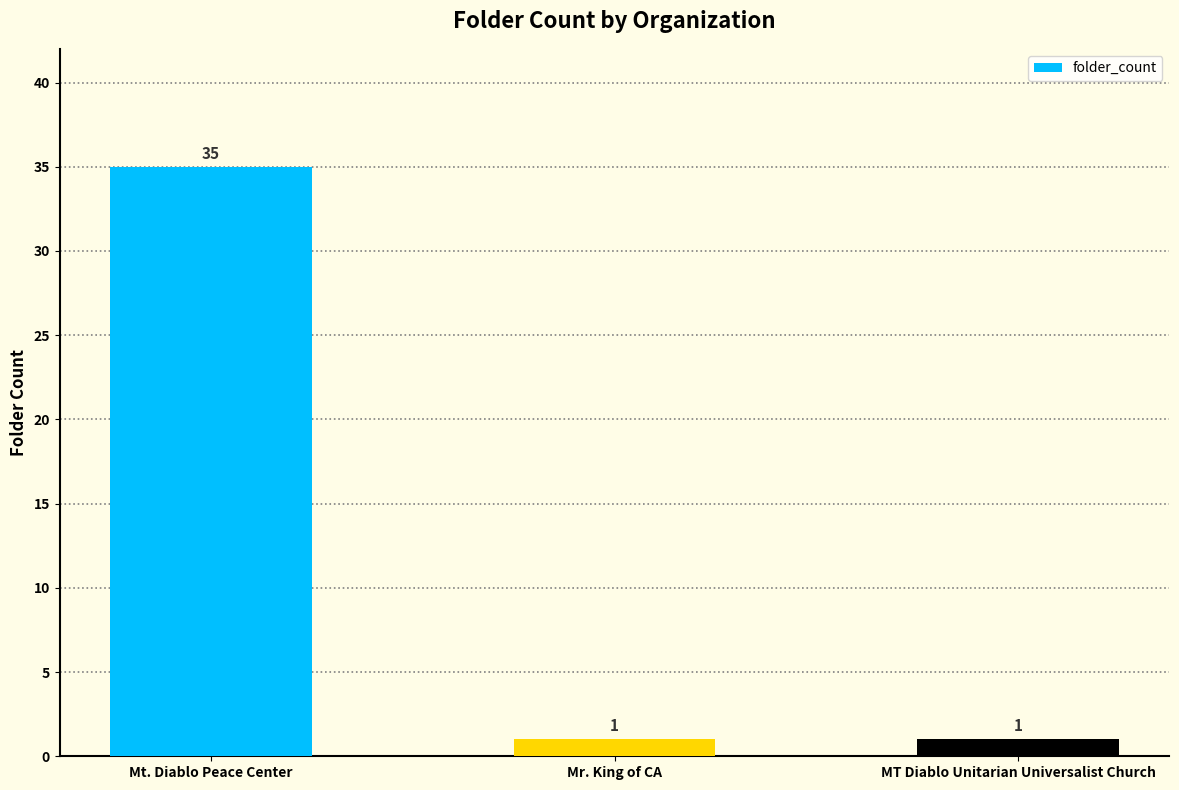

Reading right to left, transcribe all the data shown in this chart.

MT Diablo Unitarian Universalist Church=1	Mr. King of CA=1	Mt. Diablo Peace Center=35